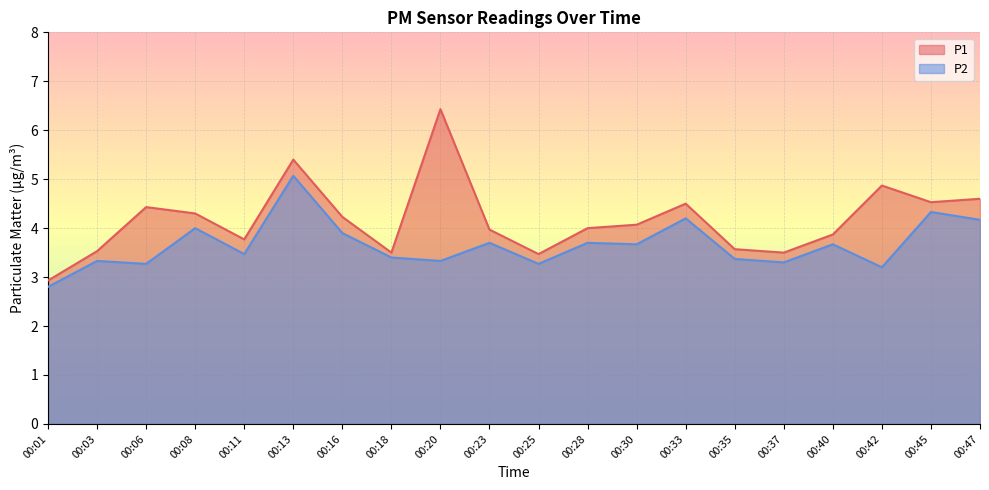

How many lines are shown in the chart?

2